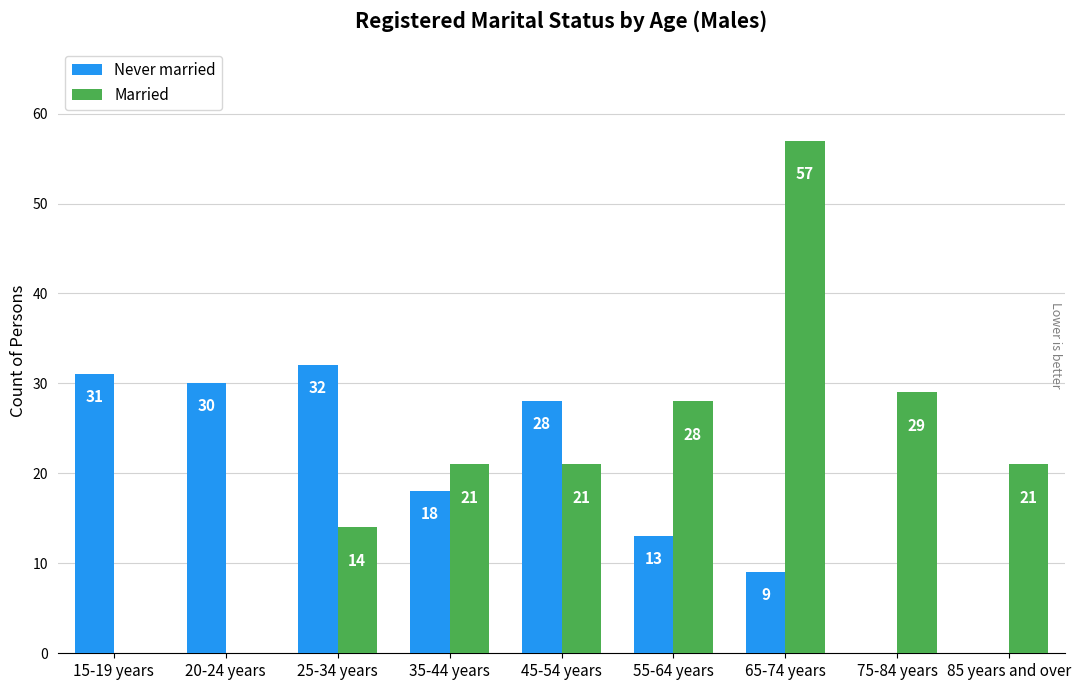

What is the sum of the Never married values at 75-84 years and 15-19 years?

31